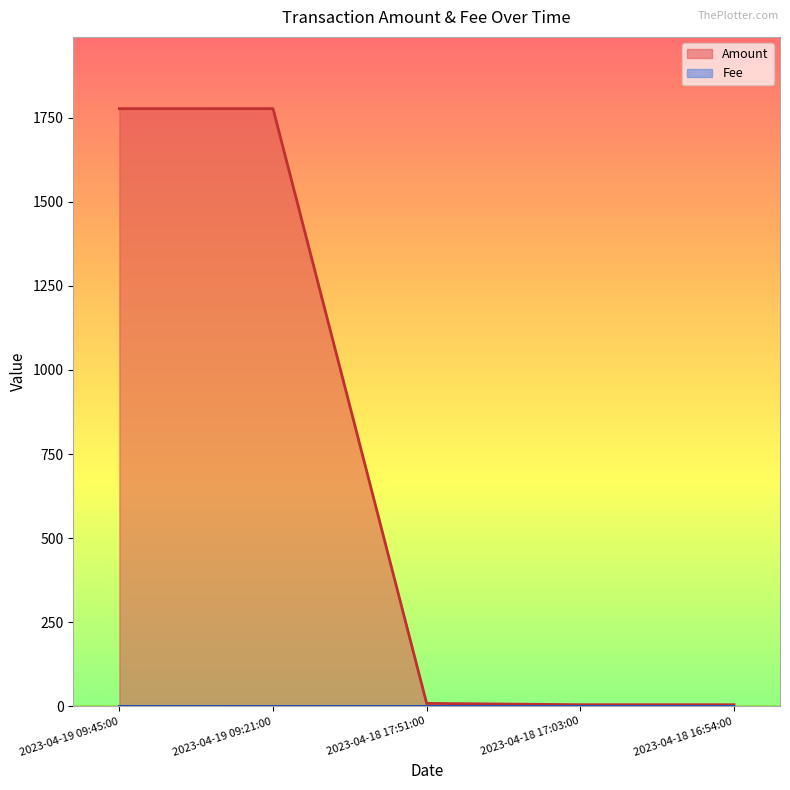

List the labels in order of Amount value, smallest first.

2023-04-18 17:03:00, 2023-04-18 16:54:00, 2023-04-18 17:51:00, 2023-04-19 09:45:00, 2023-04-19 09:21:00